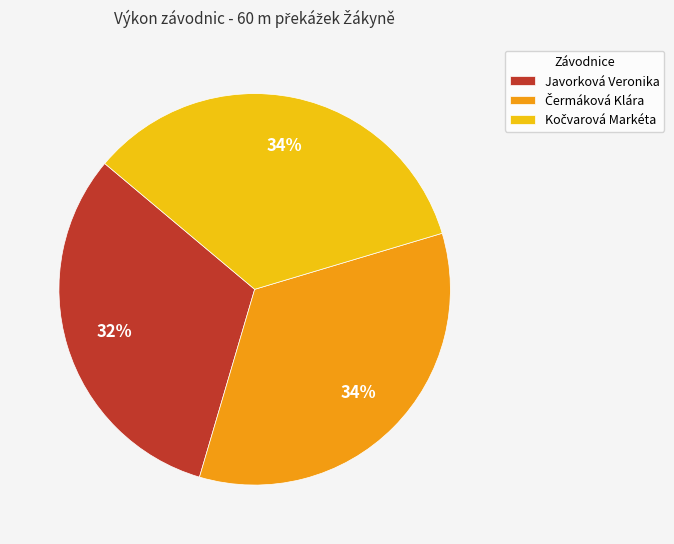

What is the smallest slice in the pie chart?

Javorková Veronika